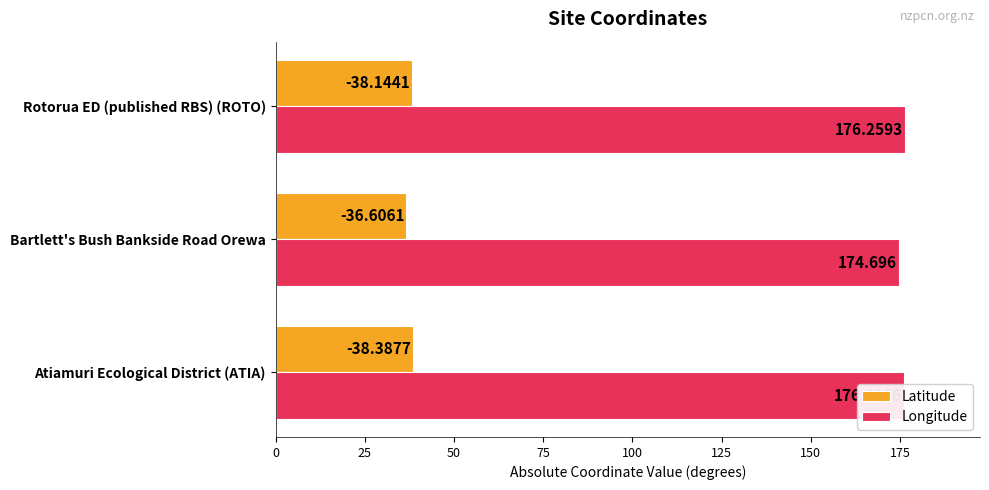

Which series has the largest total across all categories?

Longitude